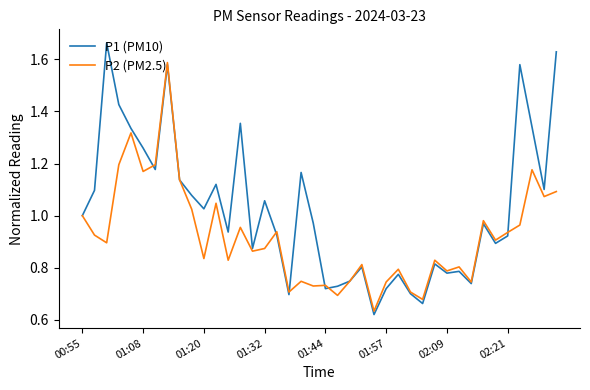

In P2 (PM2.5), how many points are lower than both neighbors (excluding endpoints)?

14